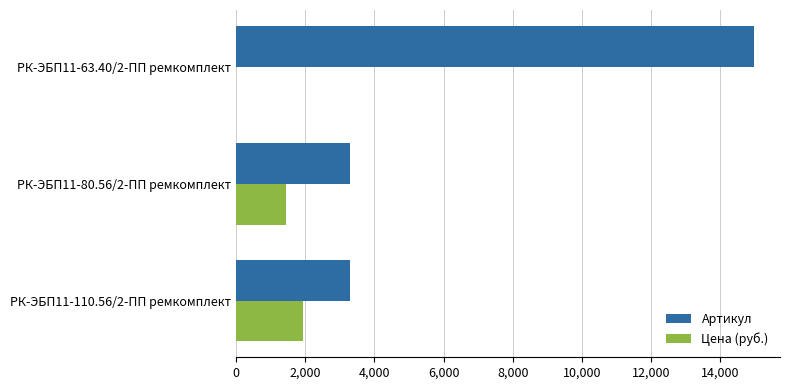

What is the greatest value displayed?

14976.0